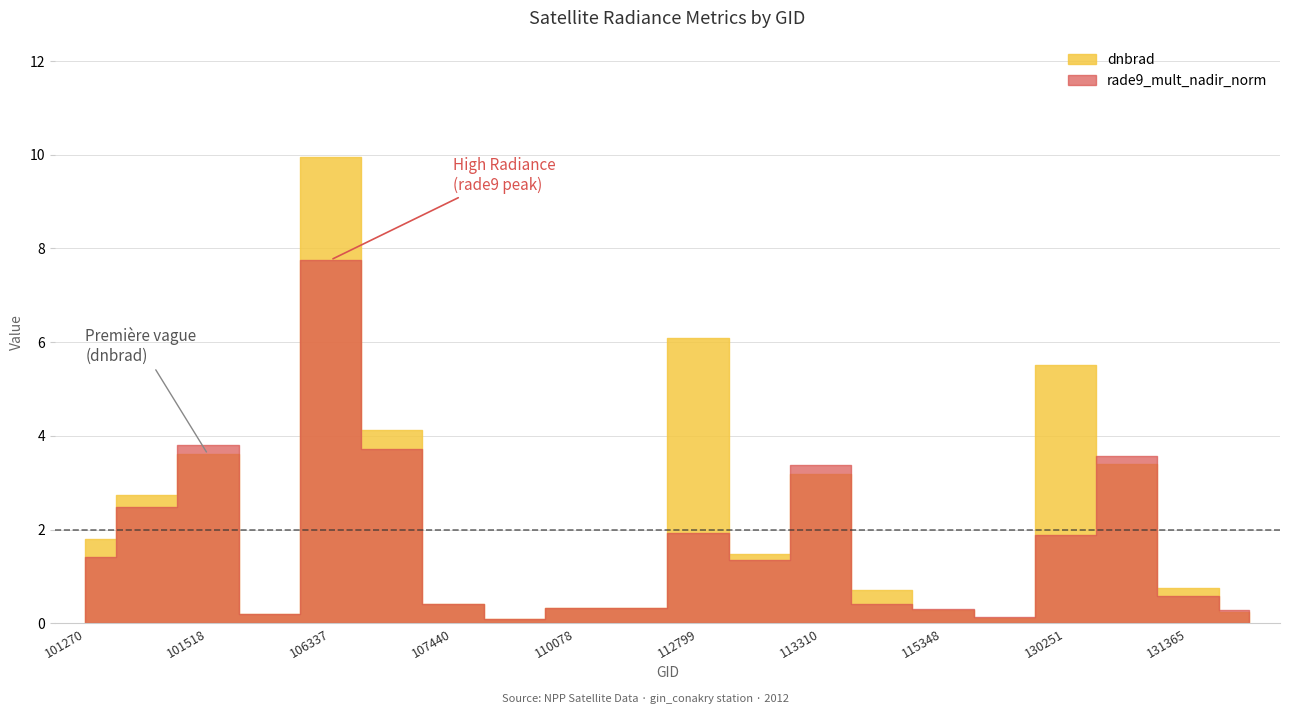

How many values in the dnbrad series exceed 1?

10